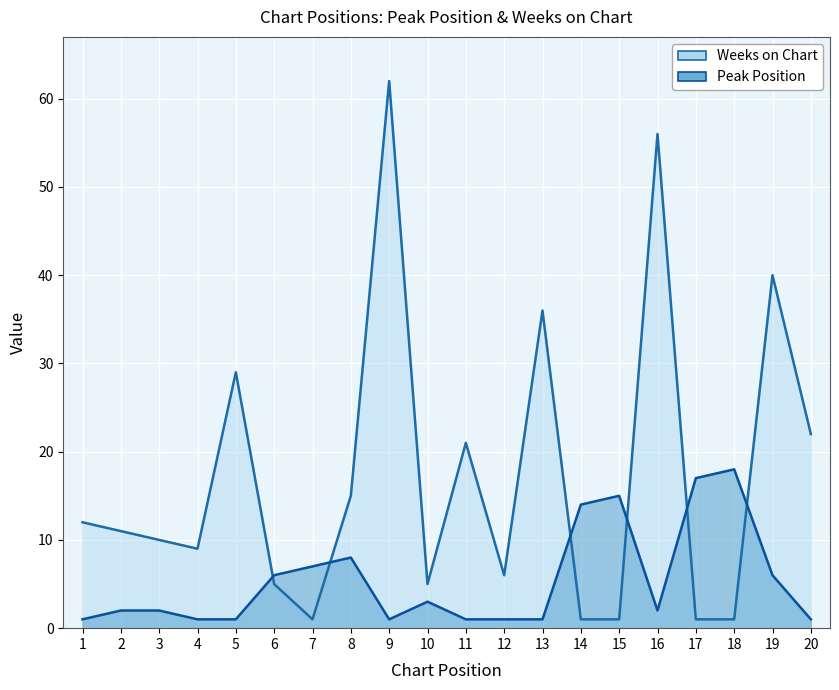

How many categories are shown in the chart?

20